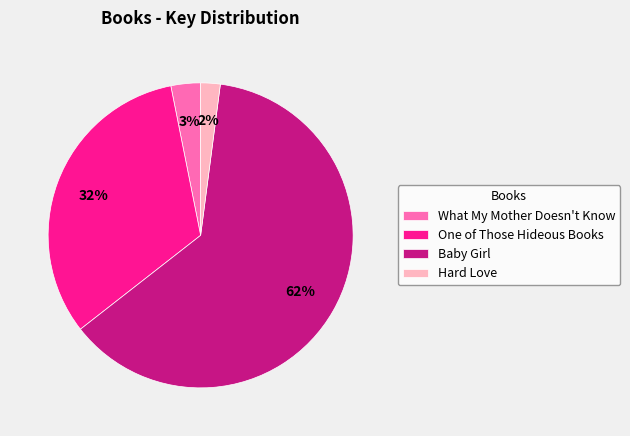

To the nearest percent, what is the difference between the What My Mother Doesn't Know and One of Those Hideous Books slice percentages?

29%